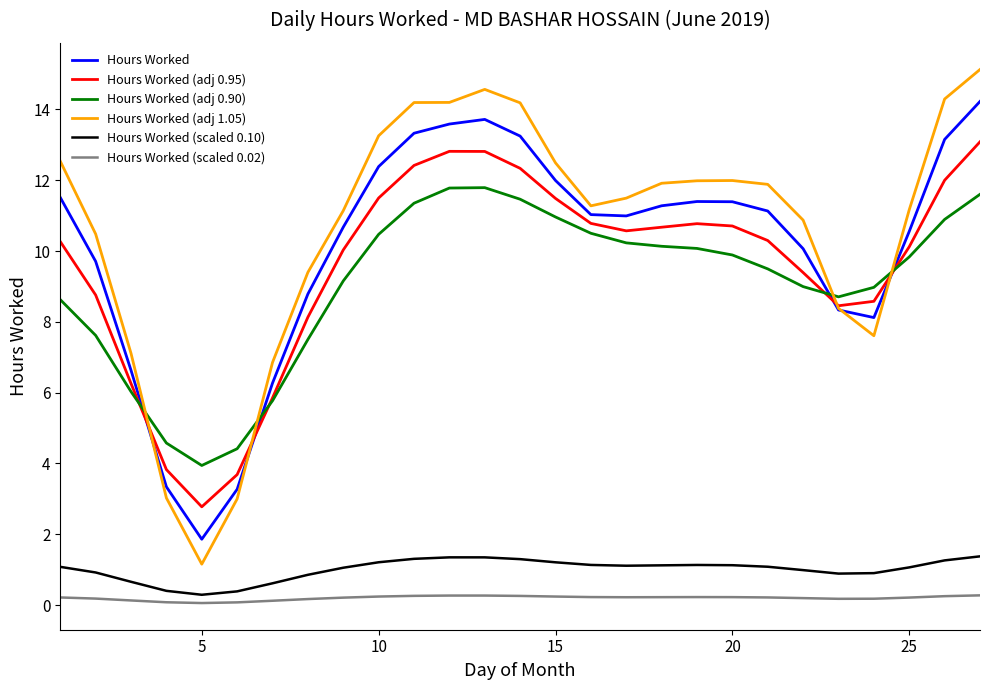

At how many categories does at least one series exceed 0?

27